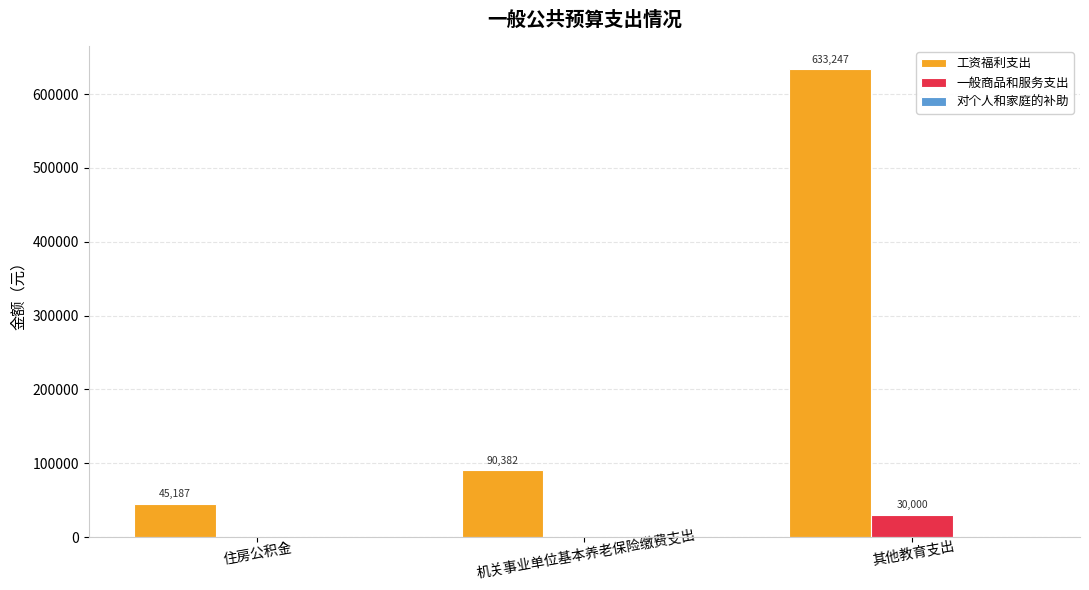

What is the sum of the 一般商品和服务支出 values at 住房公积金 and 其他教育支出?

30000.0